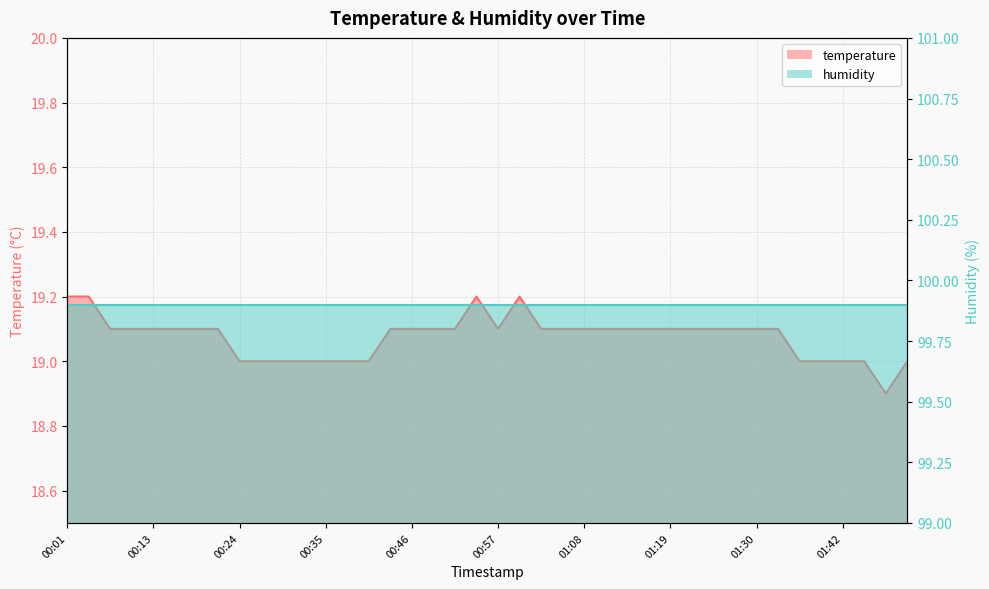

How many categories are shown in the chart?

40